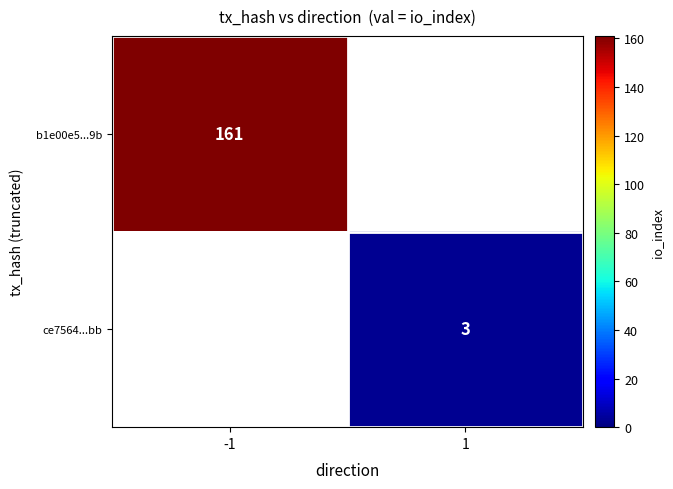

The value of ce7564...bb at 1 is 3. True or false?

True